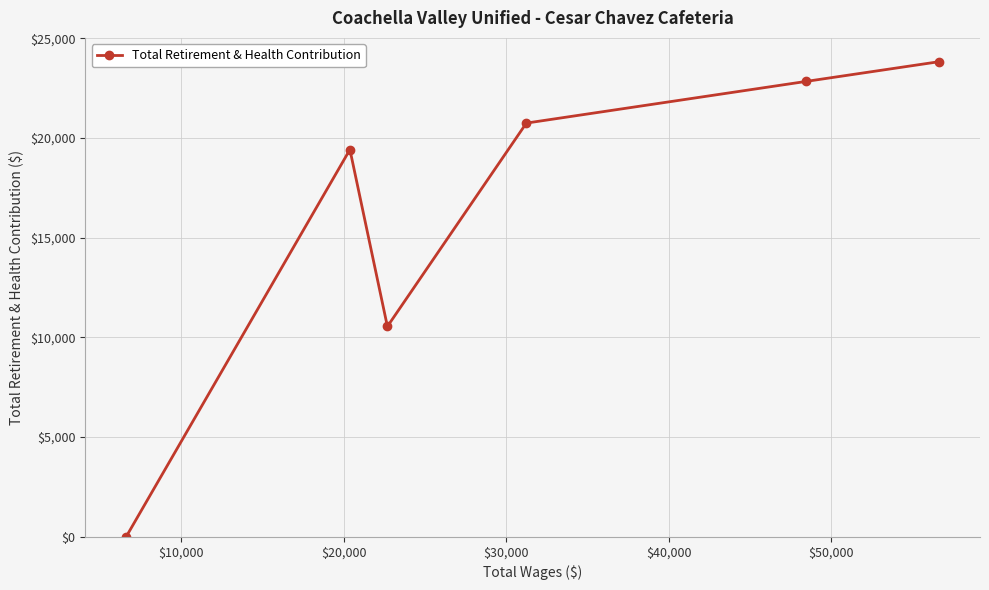

How many interior local valleys (lower than both neighbors) does the data have?

1